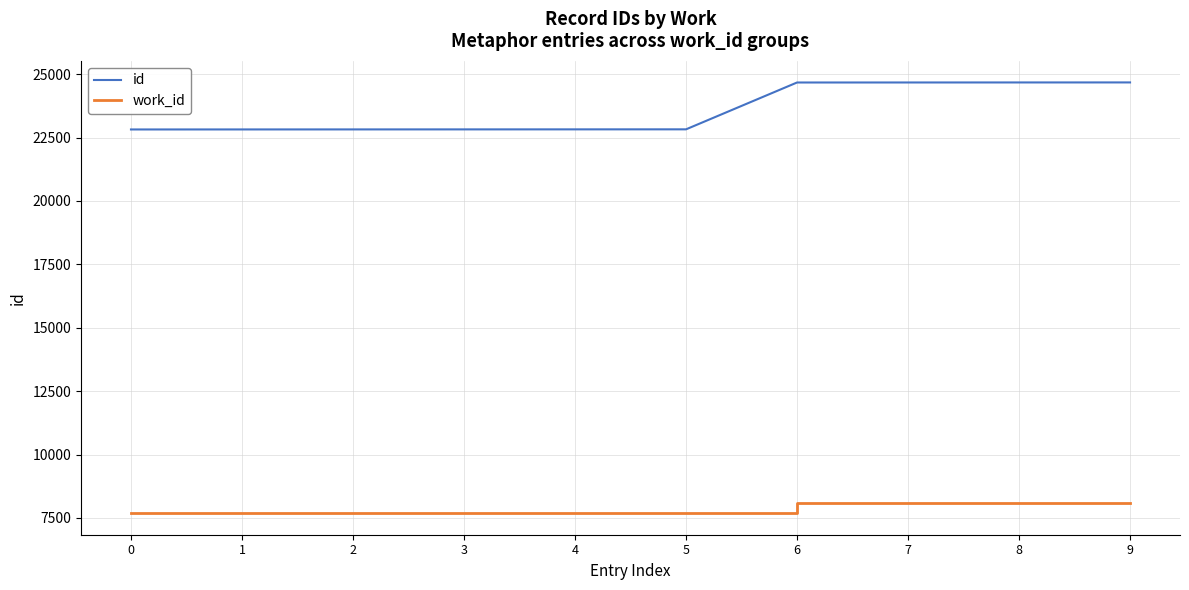

What is the difference between the maximum and minimum values in the work_id series?

401